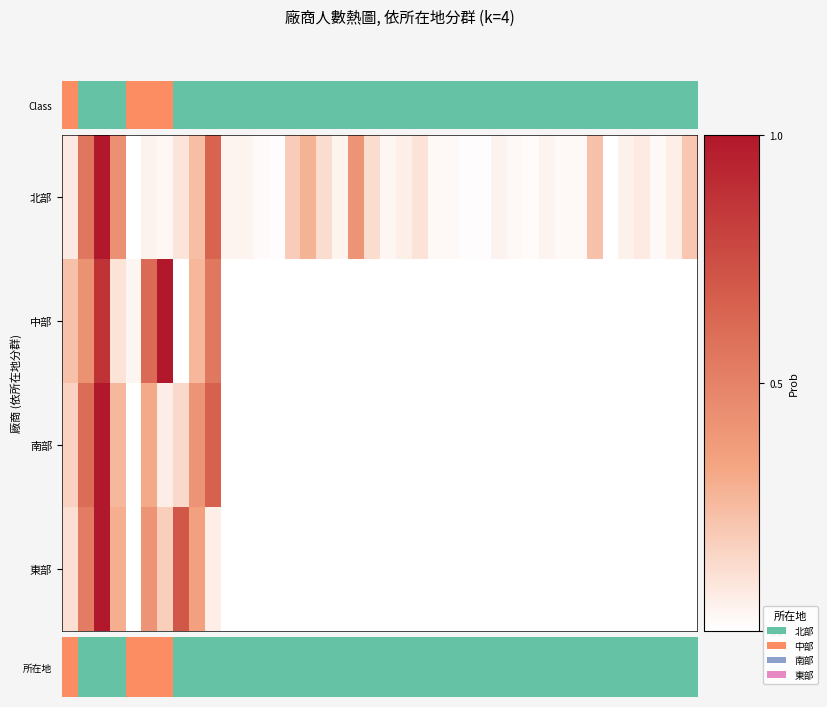

Which series has the largest range (max minus min)?

所在地